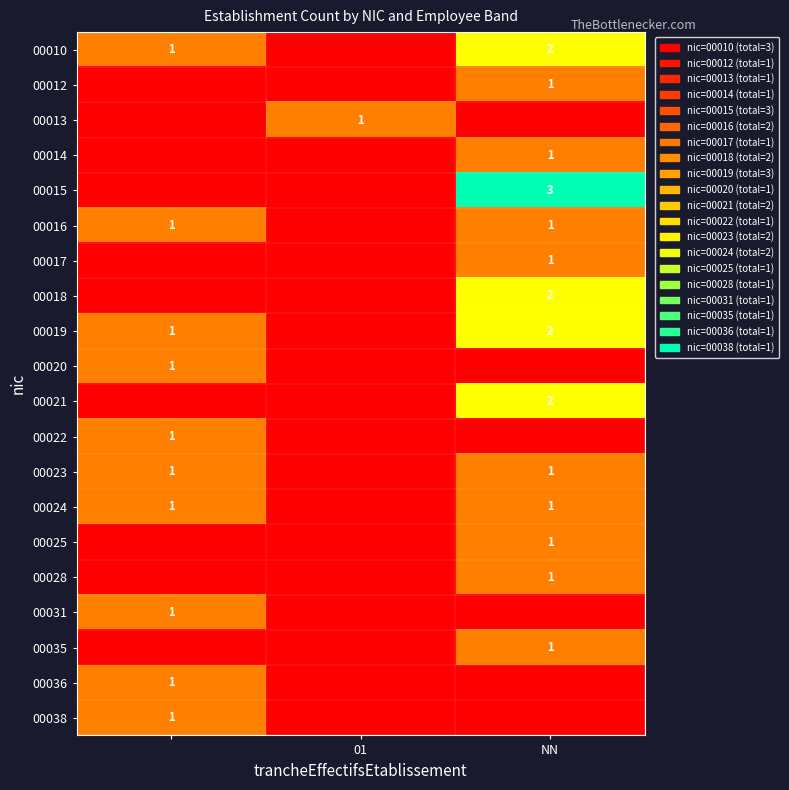

True or false: 00018 has a value of 2 at NN.

True